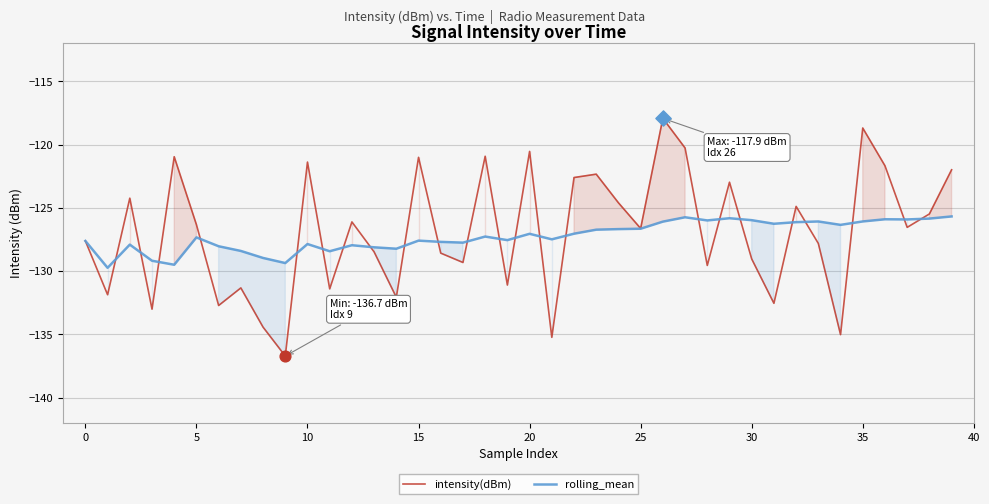

Which series contains the highest Y value?

intensity(dBm)